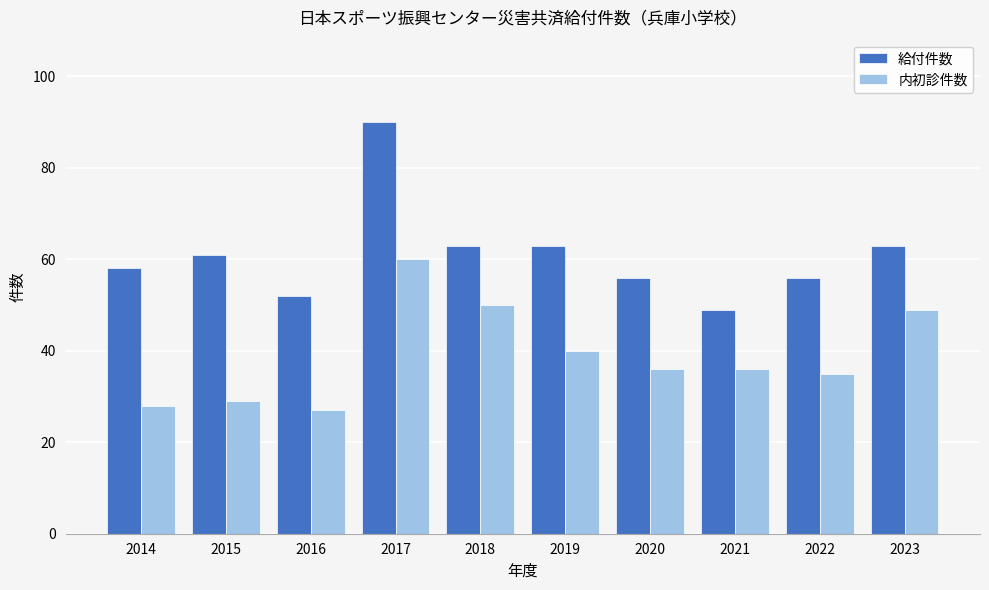

How many groups of bars are there?

10